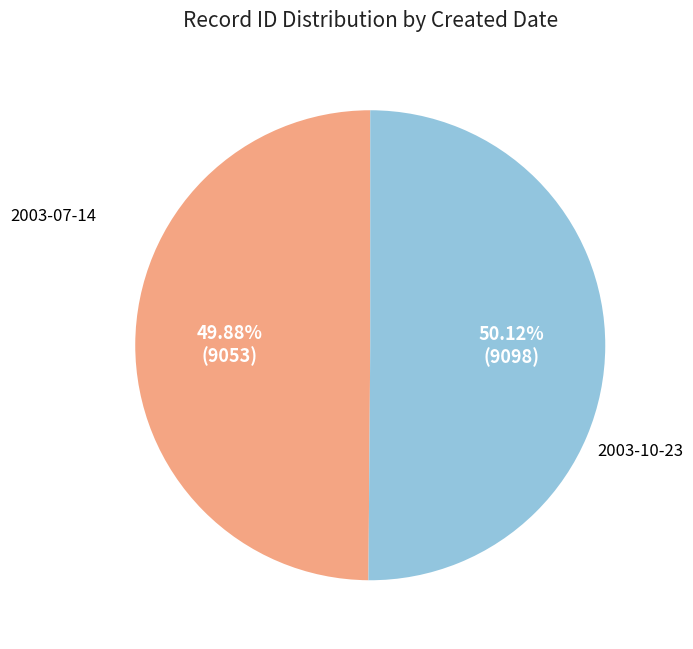

To the nearest percent, what portion does 2003-10-23 represent?

50%